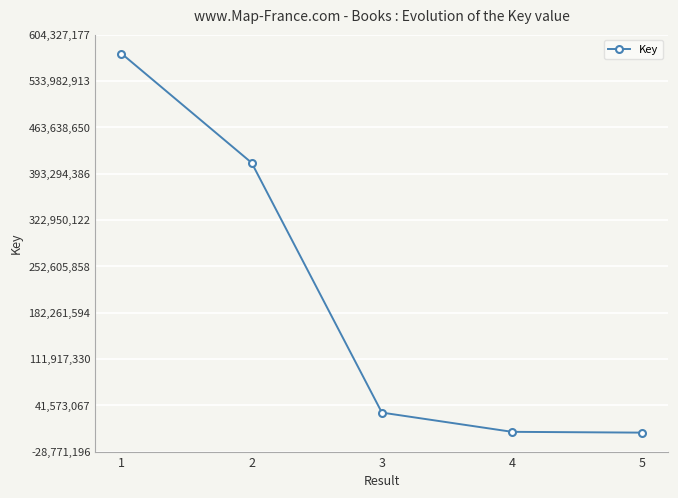

Is it true that the value at 3 is 30424431?

True